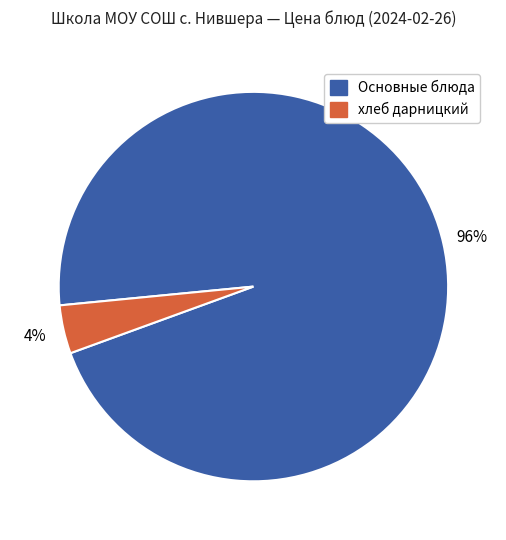

To the nearest percent, what is the average slice percentage?

50%